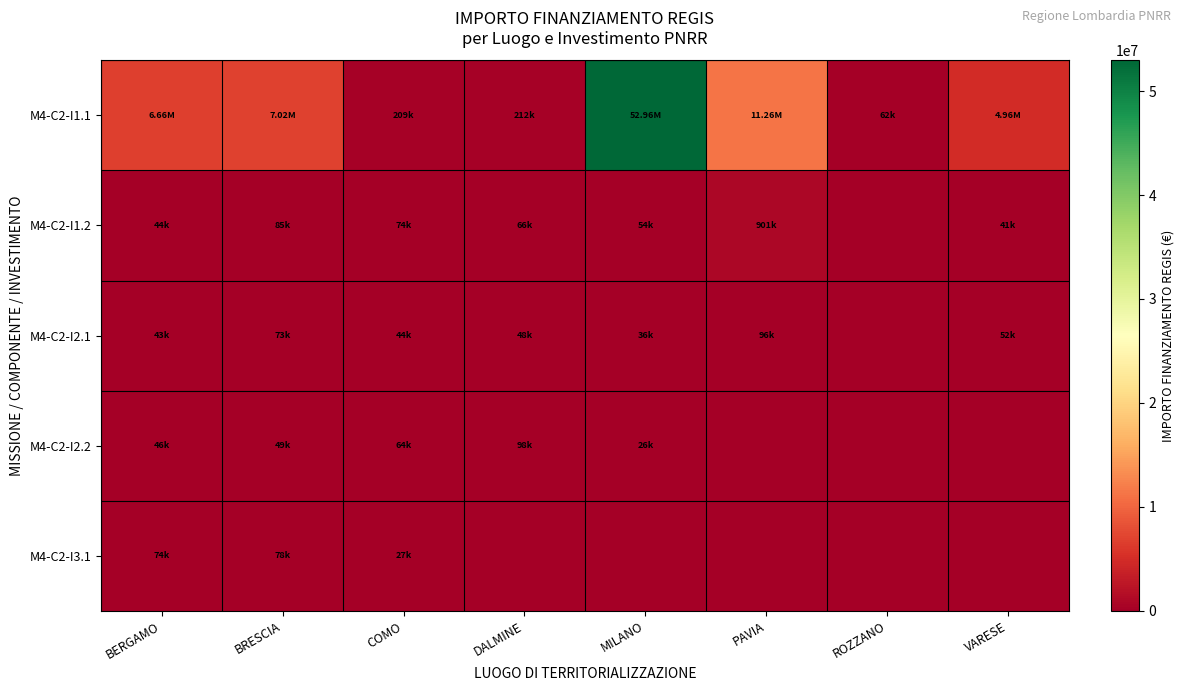

At which category is the sum across all series the highest?

MILANO